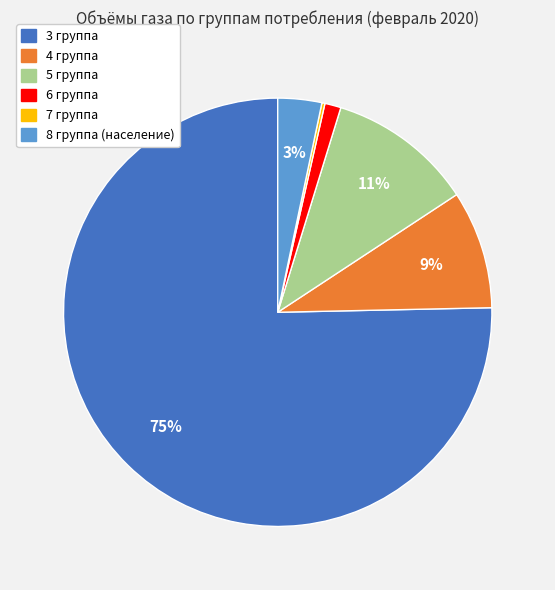

Combined, do 4 группа and 3 группа account for over 50%?

Yes